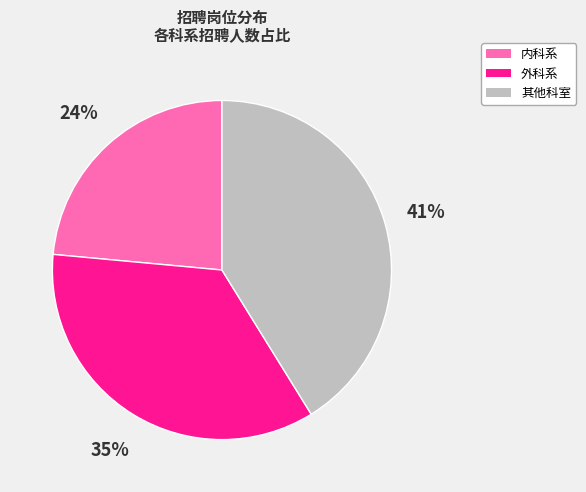

To the nearest percent, what is the average slice percentage?

33%